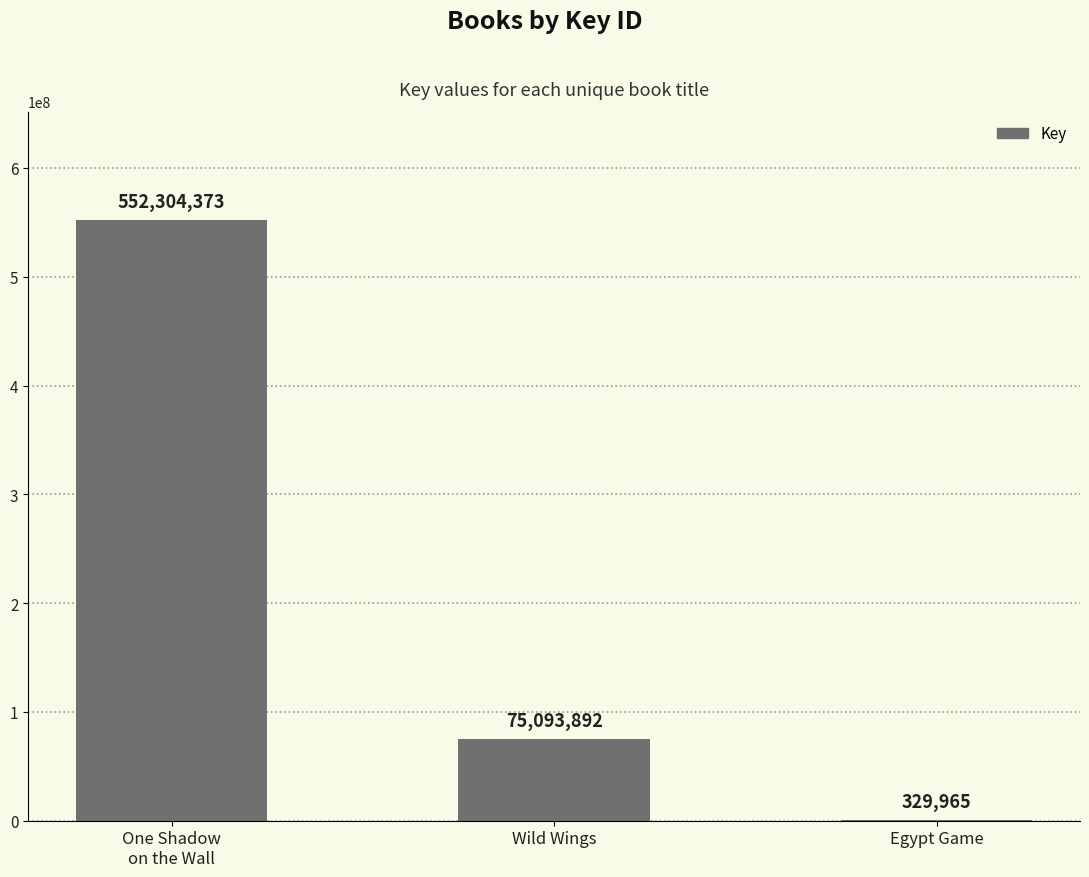

What value does the data have at Wild Wings, to the nearest 50?

75093900